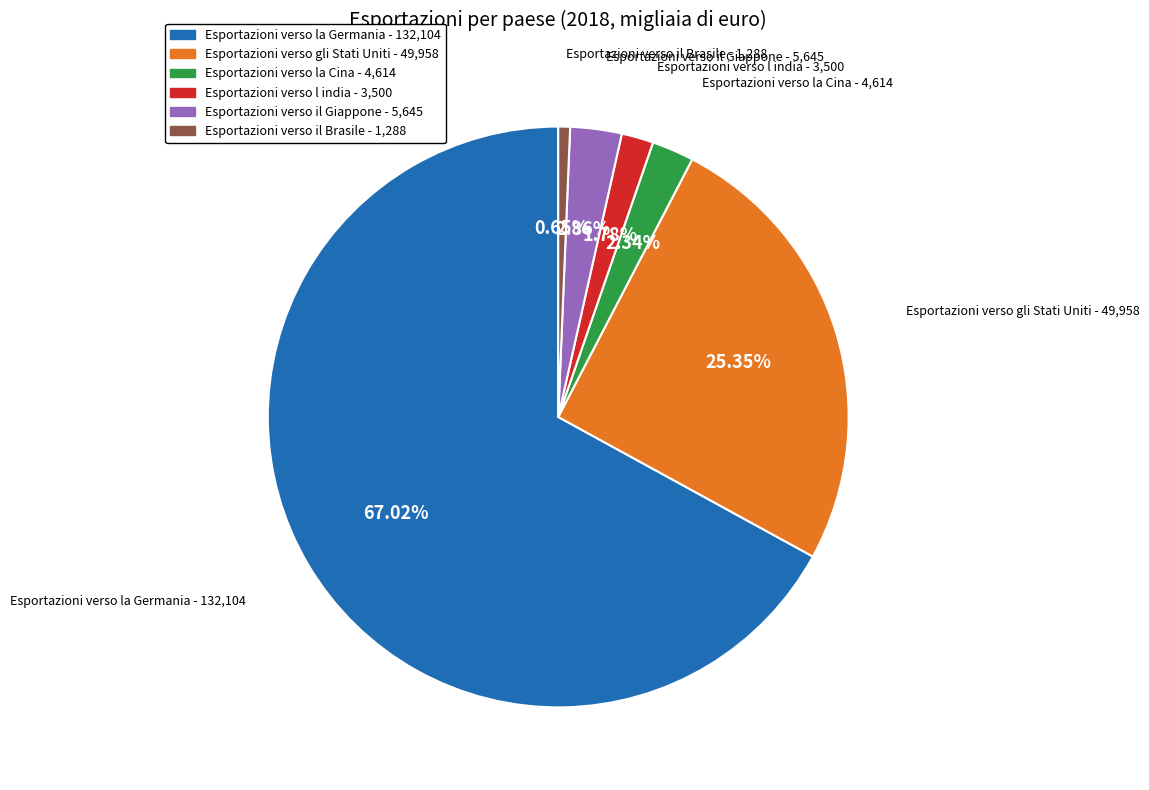

To the nearest percent, what is the difference between the Esportazioni verso l india and Esportazioni verso il Brasile slice percentages?

1%